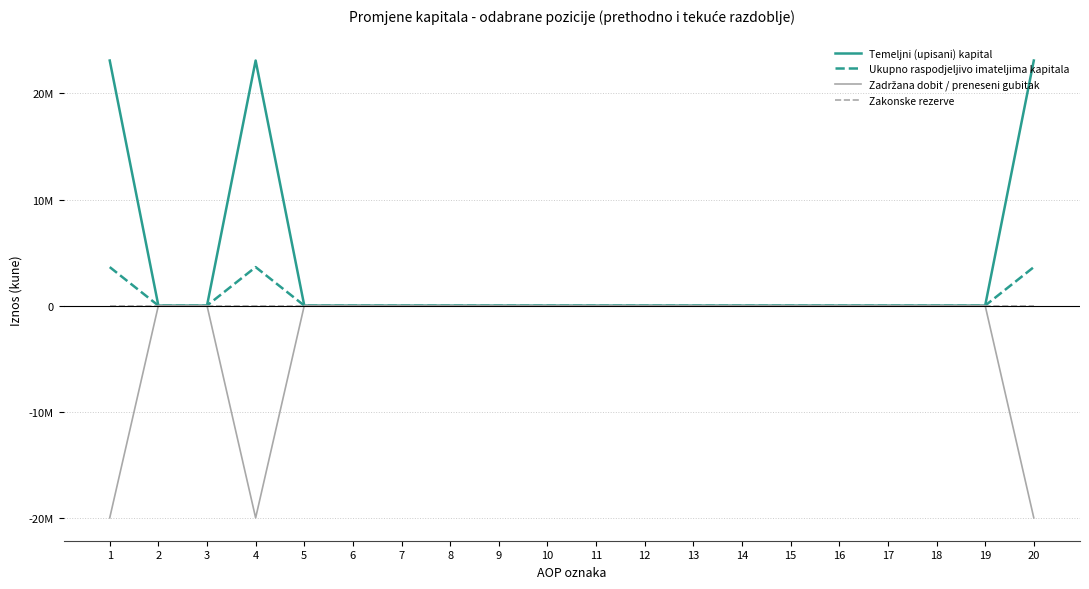

Does the chart have visible grid lines?

Yes